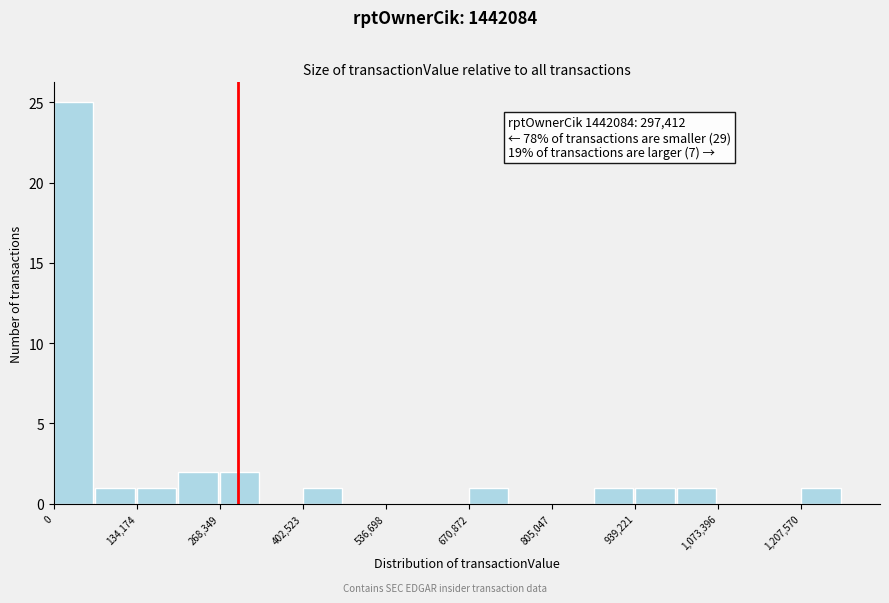

Read against the x-axis, roughly where is the centre of the tallest bar?

40000